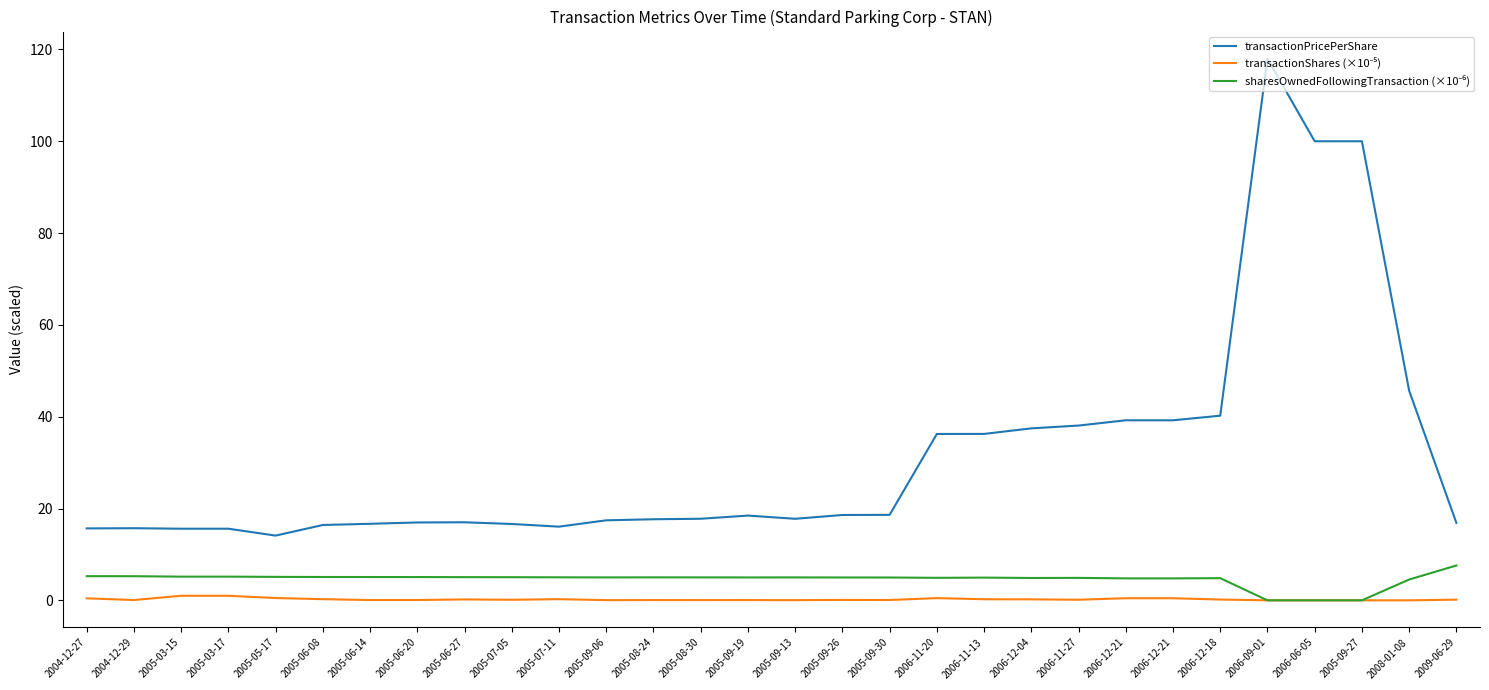

How many lines are shown in the chart?

3